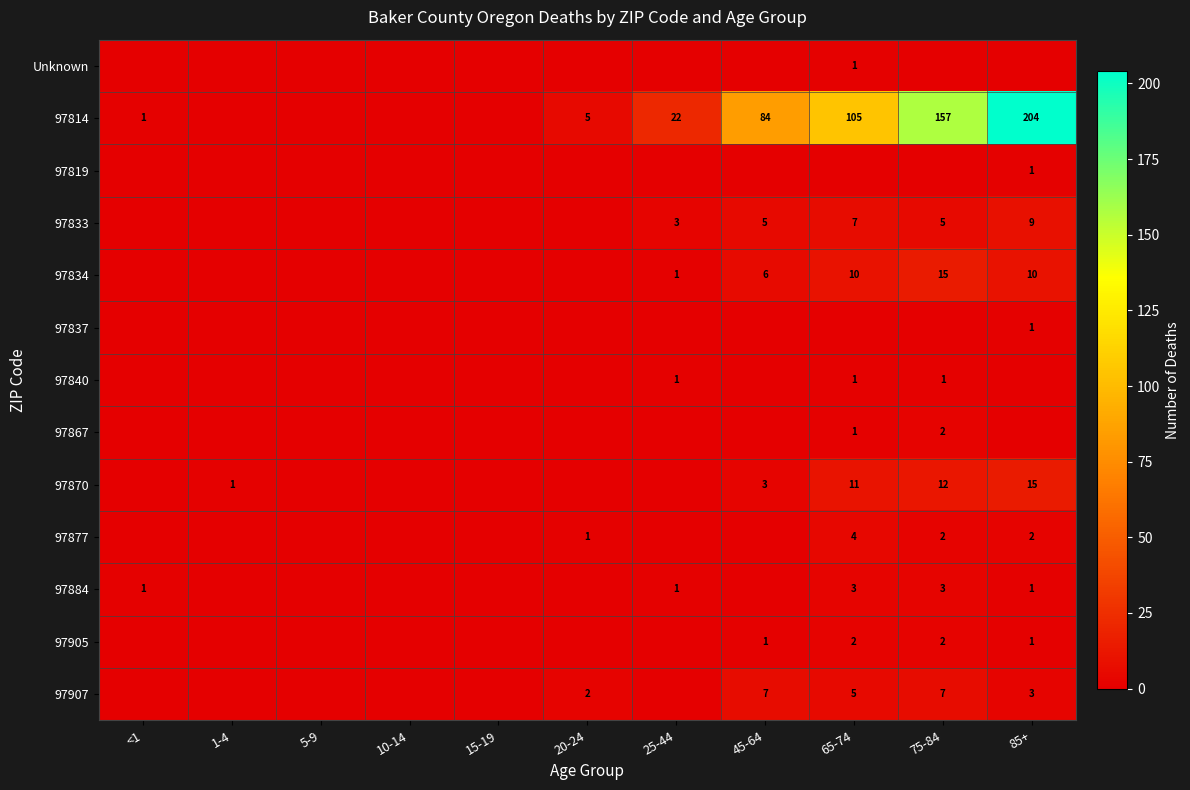

How many data points does each series have?

11